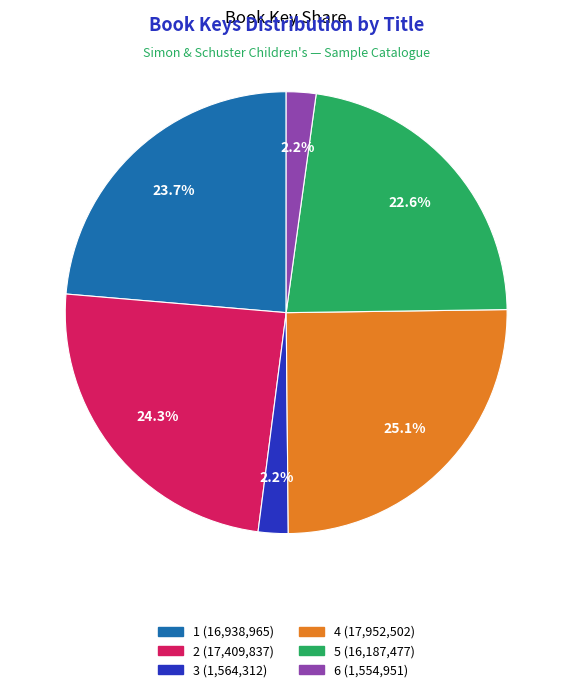

Does any single category account for the majority?

No